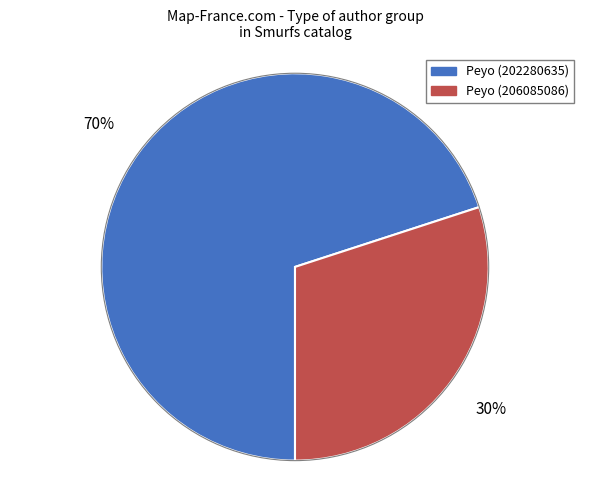

To the nearest percent, what is the difference between the Peyo (202280635) and Peyo (206085086) slice percentages?

40%